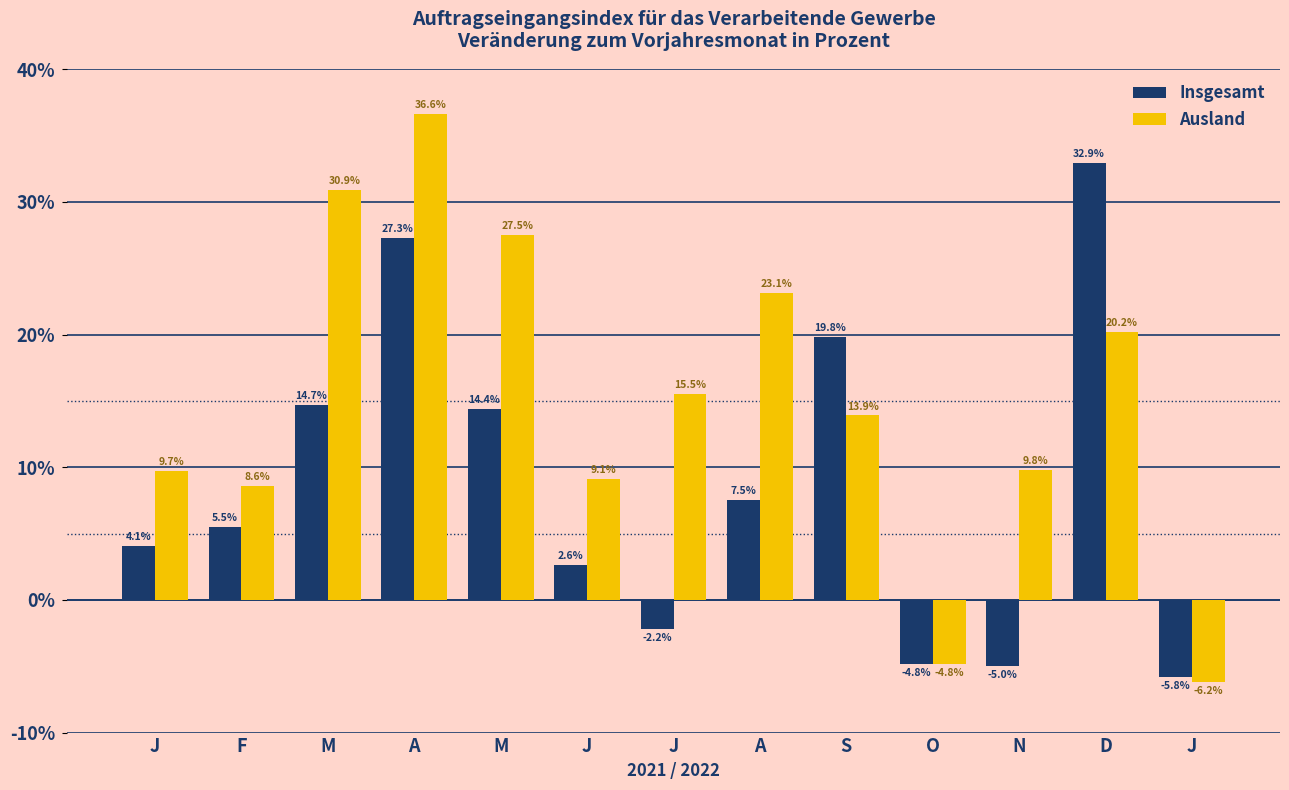

Where is Ausland nearest to the value 15?

J